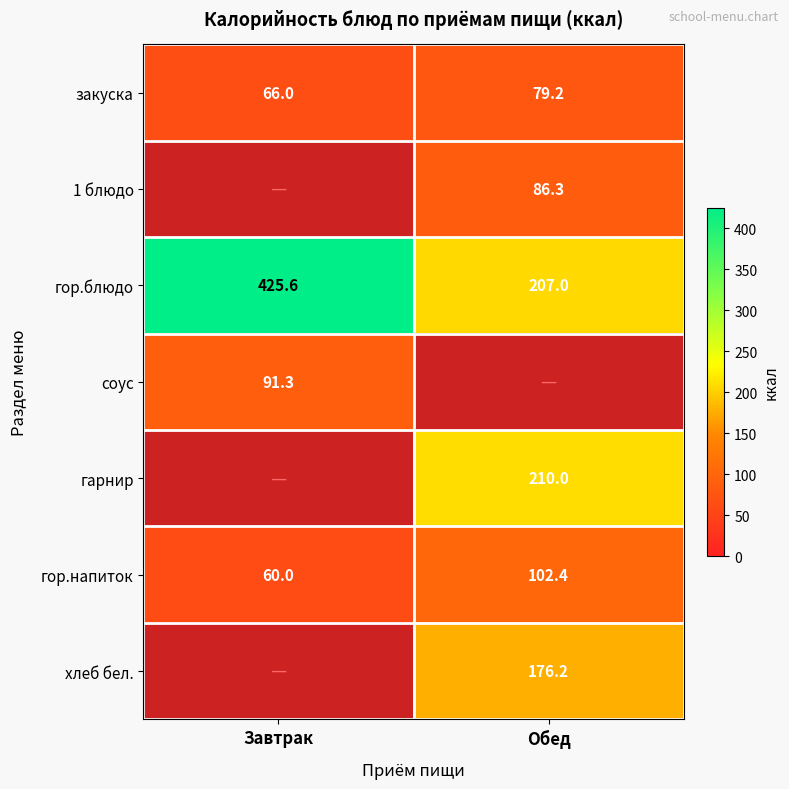

Is the value of хлеб бел. at Обед greater than the value of гор.блюдо at Завтрак?

No